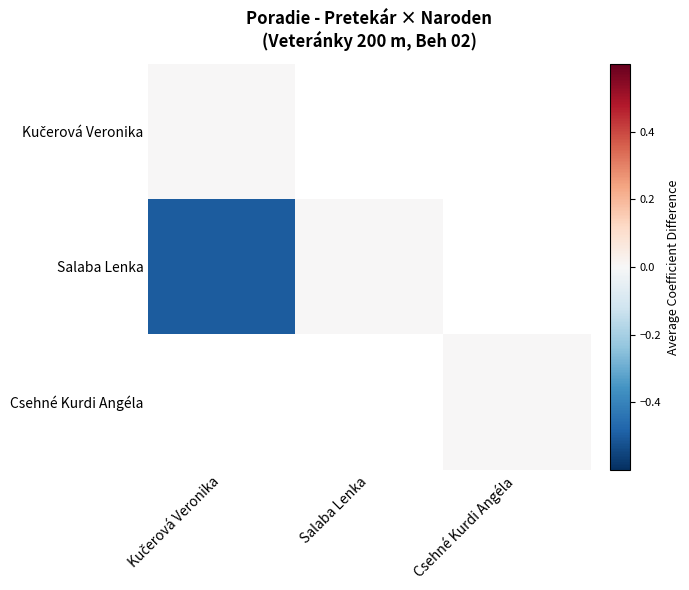

Between Salaba Lenka and Csehné Kurdi Angéla, which is larger?

Csehné Kurdi Angéla